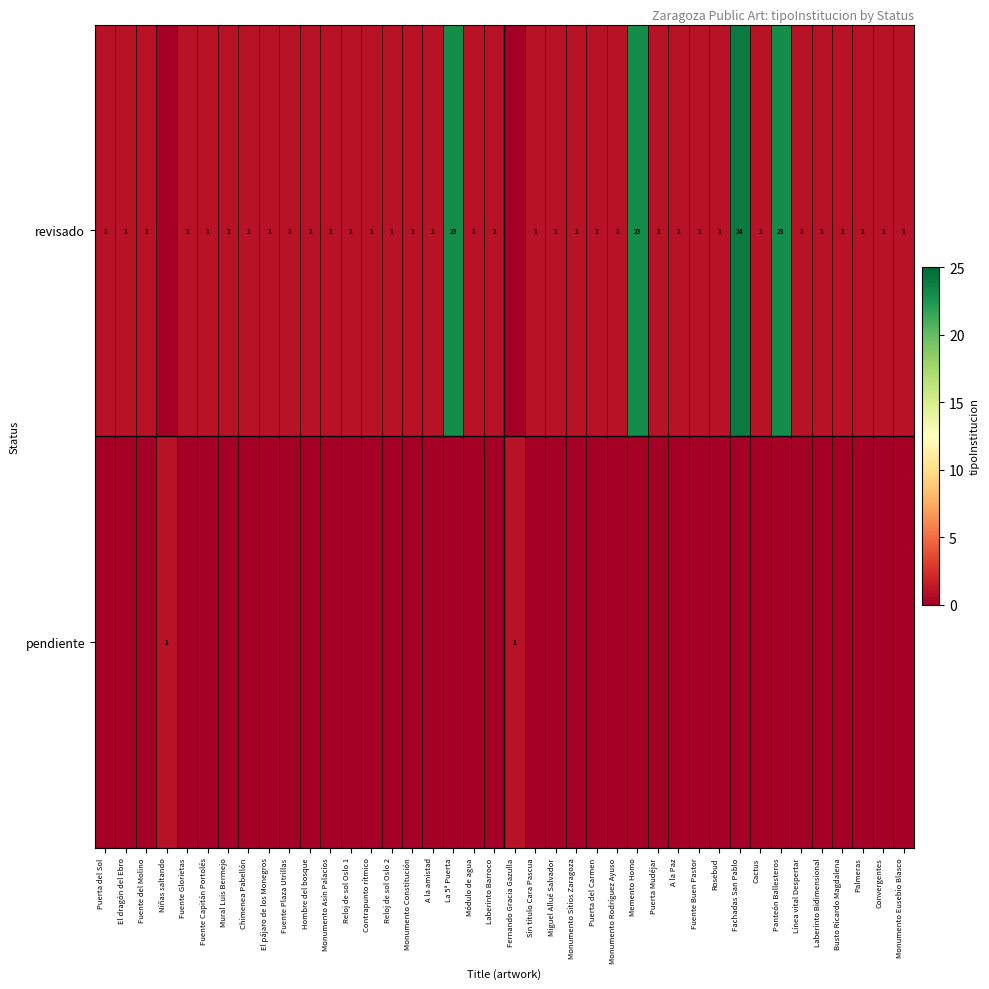

Is it true that revisado equals 0 at A la amistad?

False